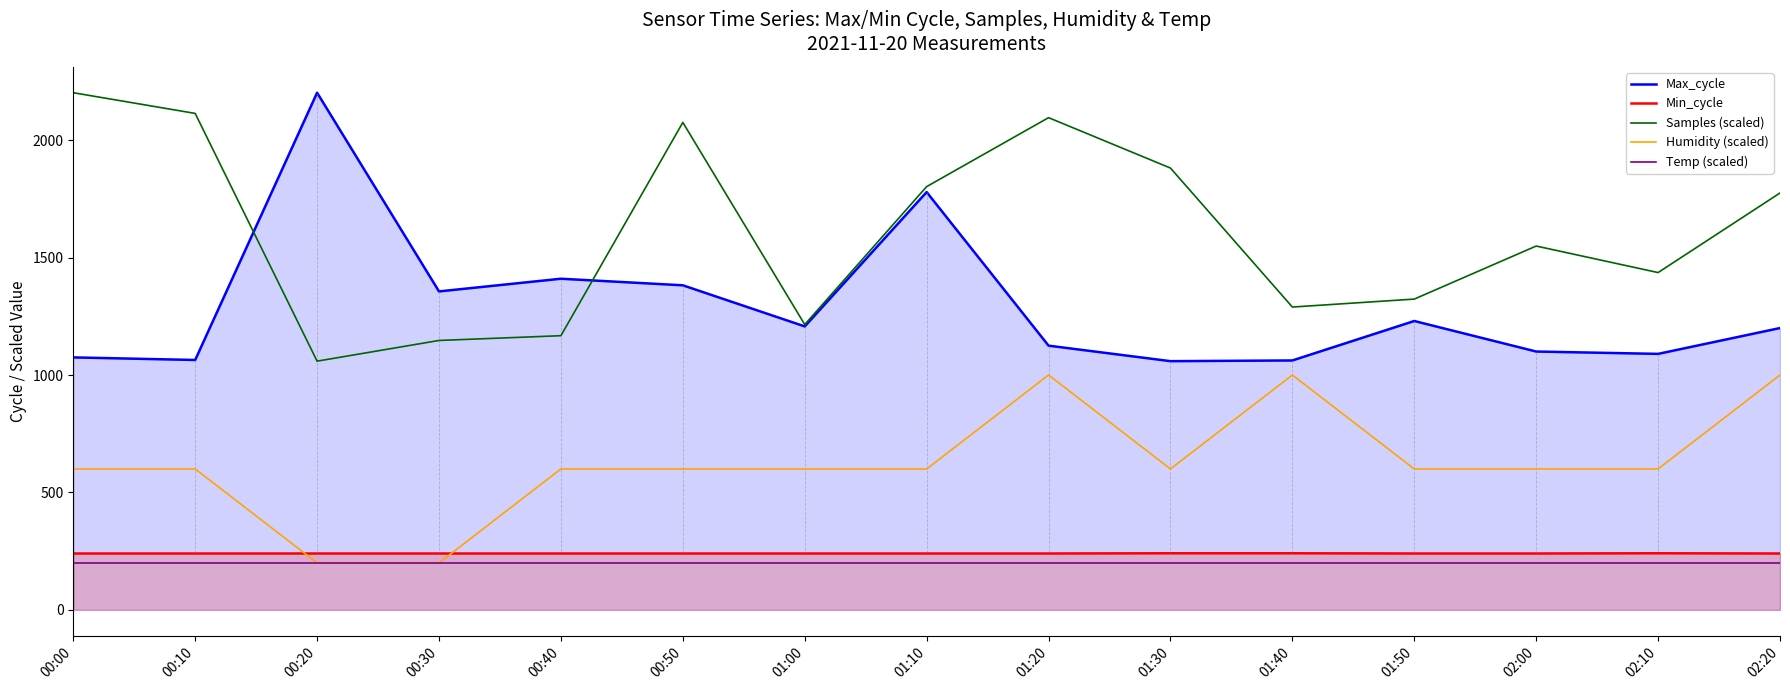

How many lines are shown in the chart?

5